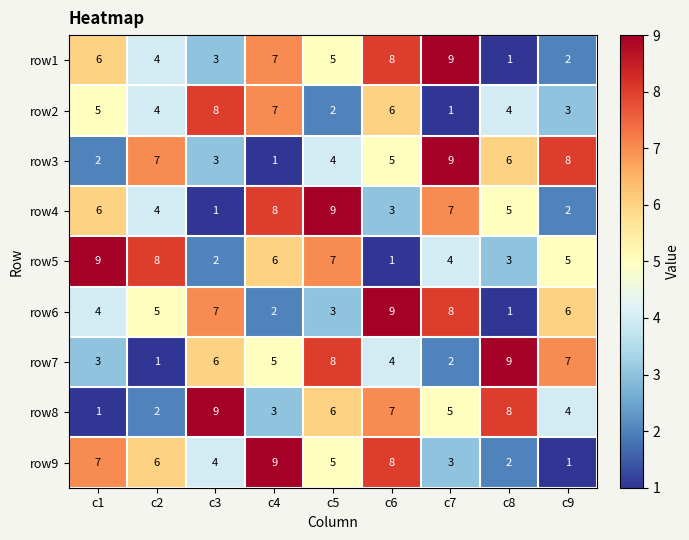

Which category has the lowest value in the row5 series?

c6